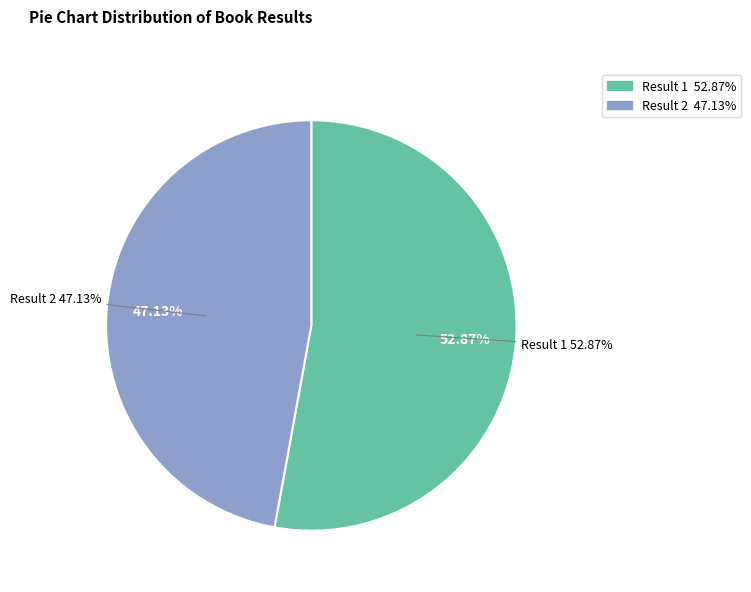

What portion of the pie excludes 1?

47.1%